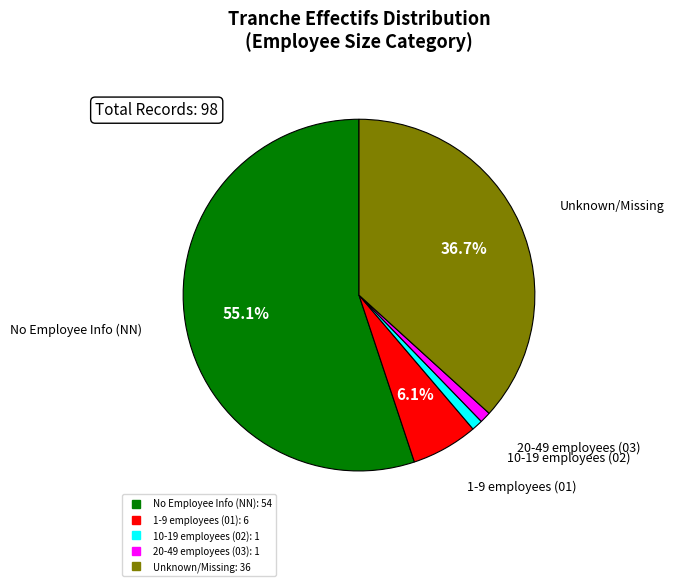

Is there a majority slice in this chart?

Yes